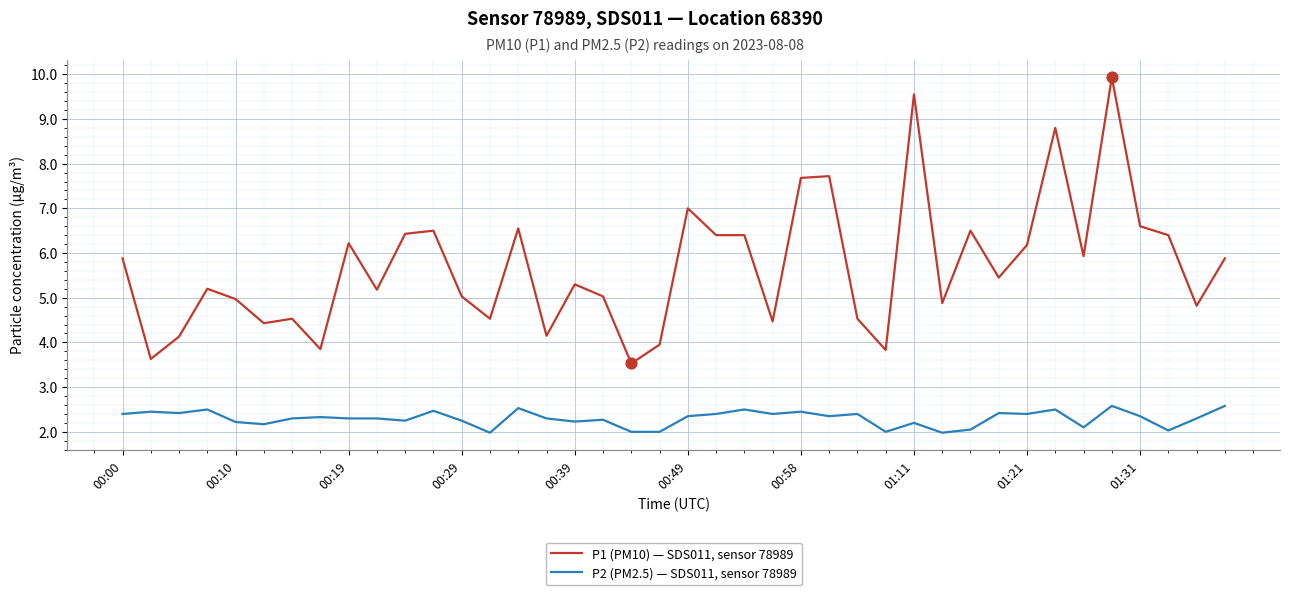

True or false: P2 (PM2.5) — SDS011, sensor 78989 and P1 (PM10) — SDS011, sensor 78989 cross at least once.

False